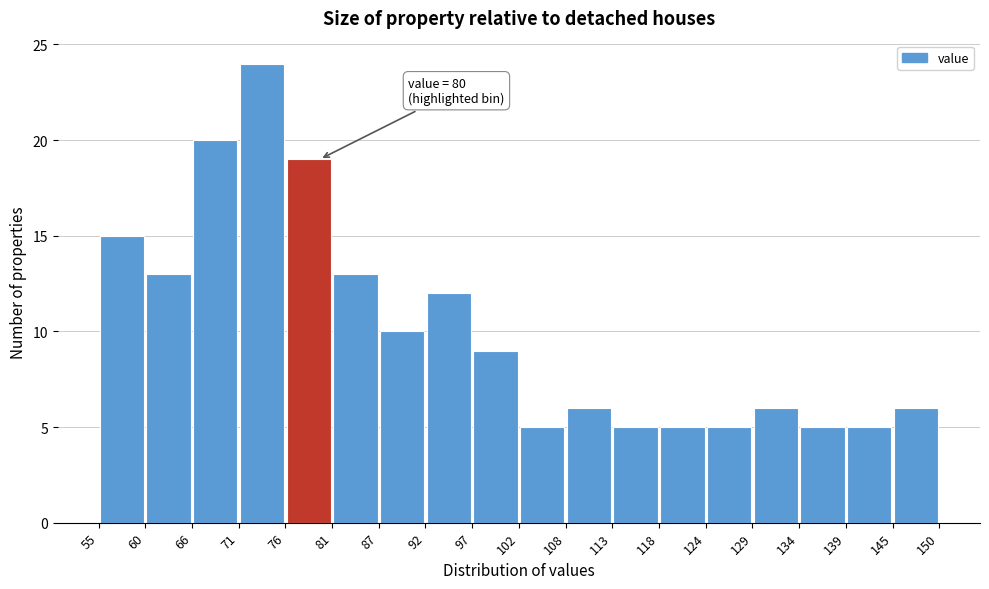

Over which range of the x-axis is the bar tallest?

71 to 76